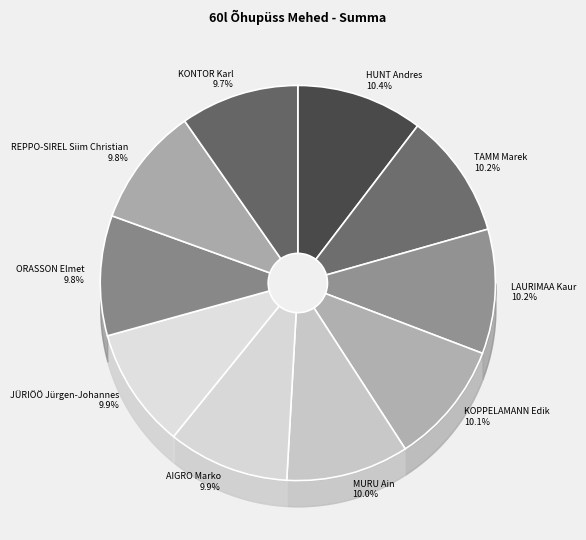

Is it true that KONTOR Karl is 18% of the pie?

False